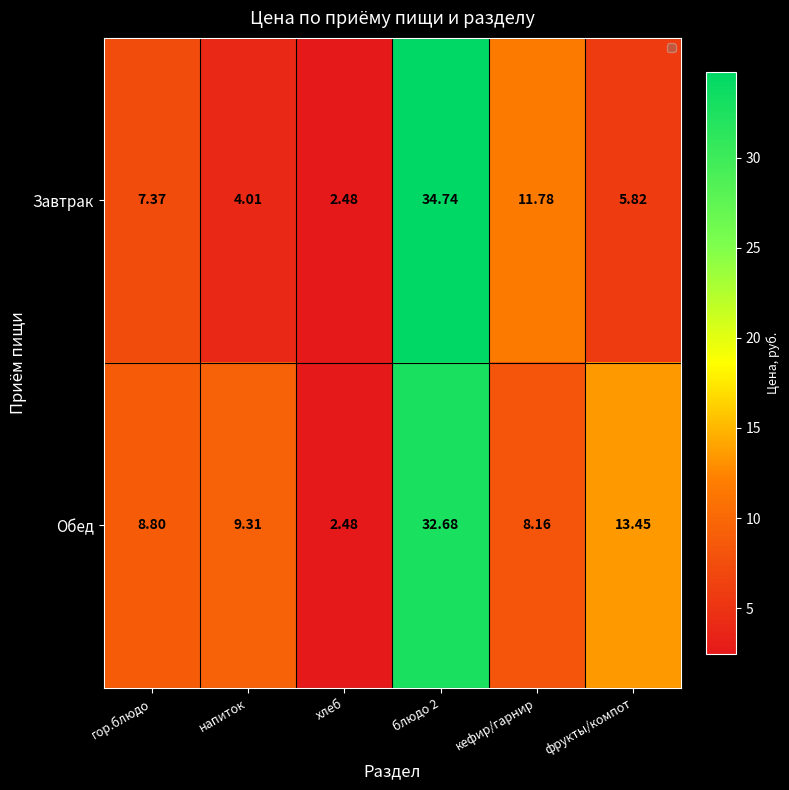

List the series in order of their overall mean, highest first.

Обед, Завтрак